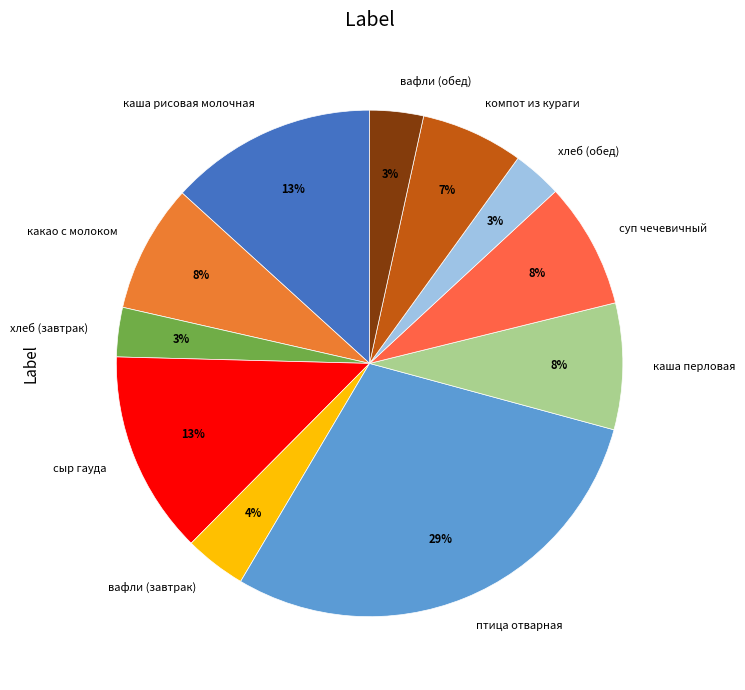

Which has a higher value, вафли (завтрак) or какао с молоком?

какао с молоком